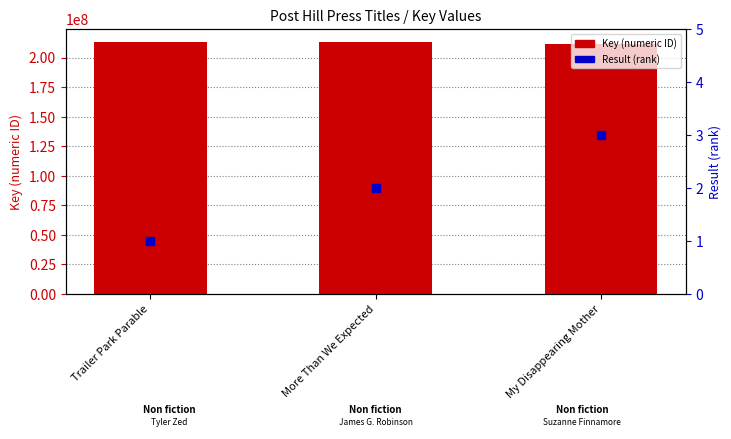

At how many categories does at least one series exceed 39585139?

3